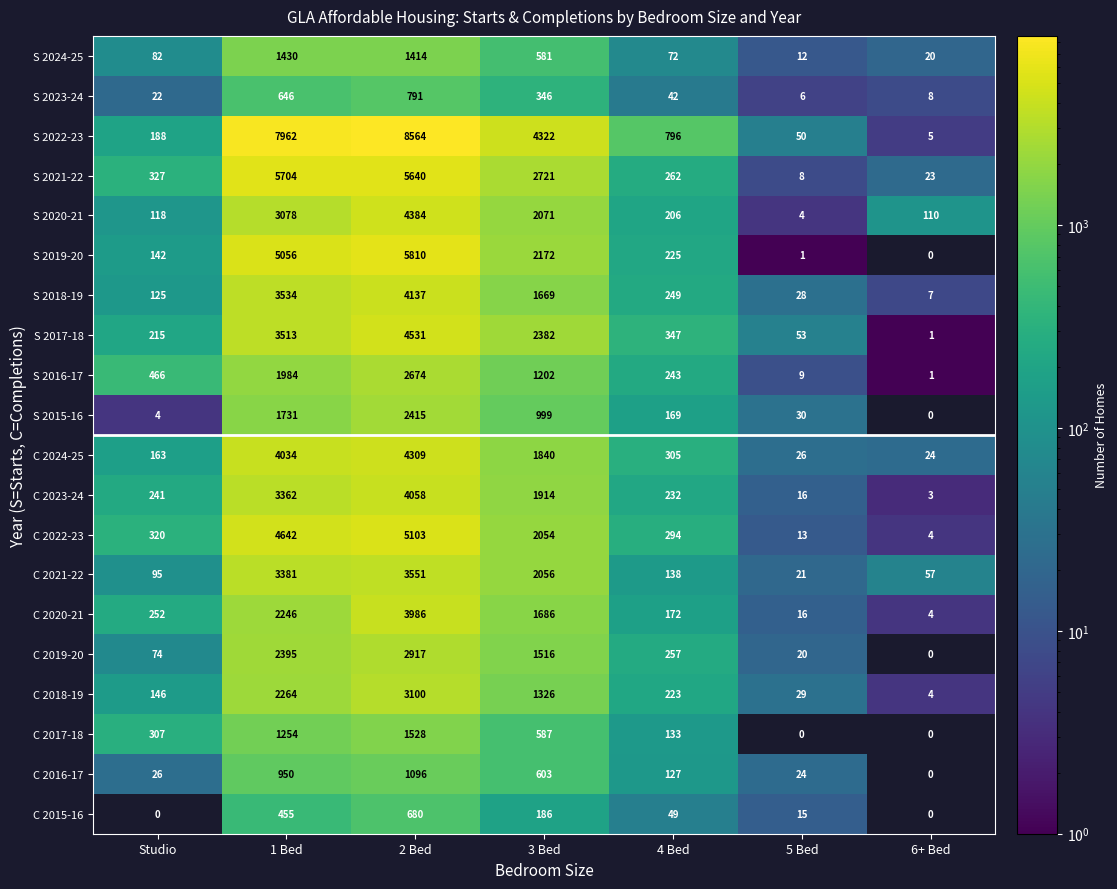

At which category is the sum across all series the highest?

2 Bed